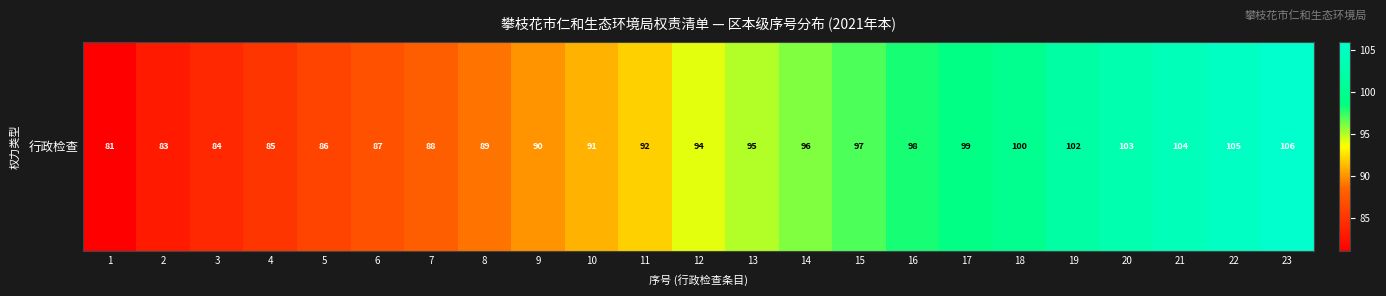

What is the ratio of the value at 16 to the value at 19?

1.0